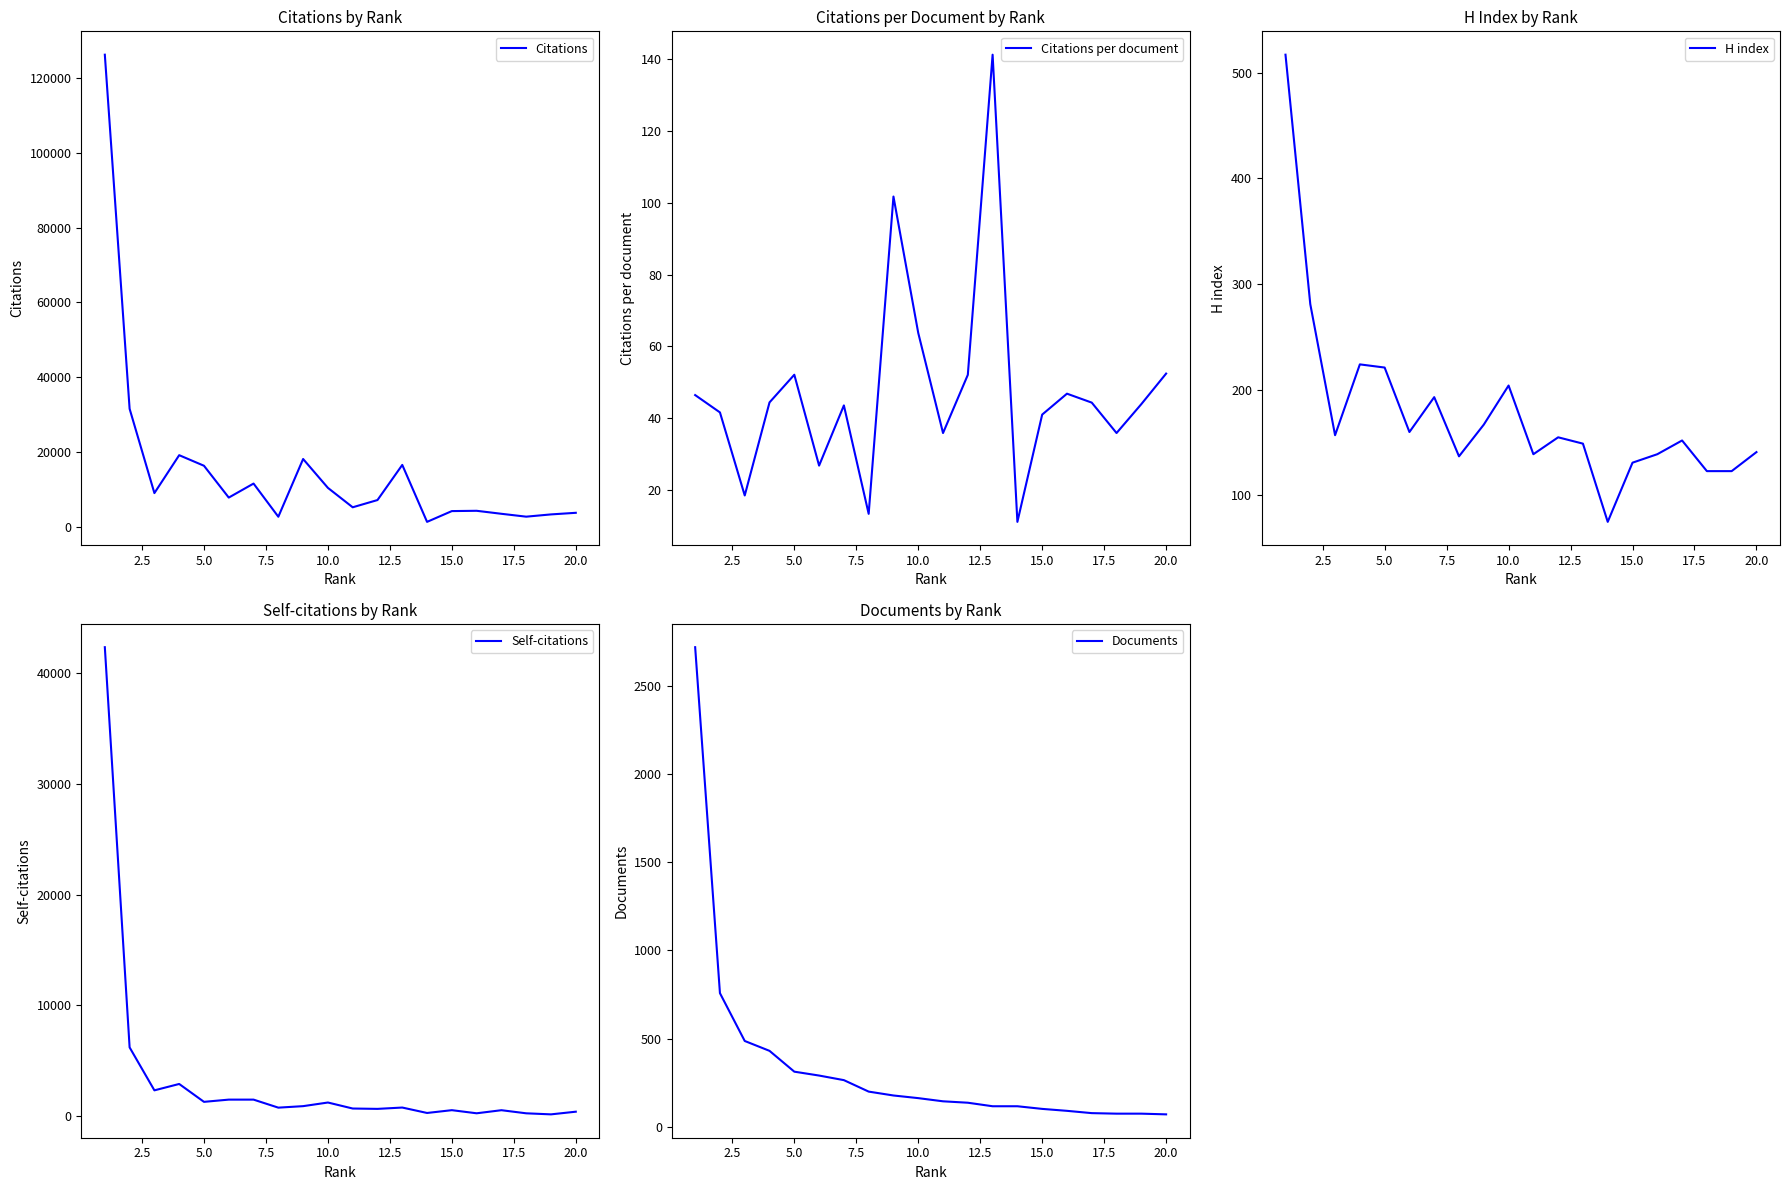

The value of Citations per document at 15.0 is 60.5. True or false?

False